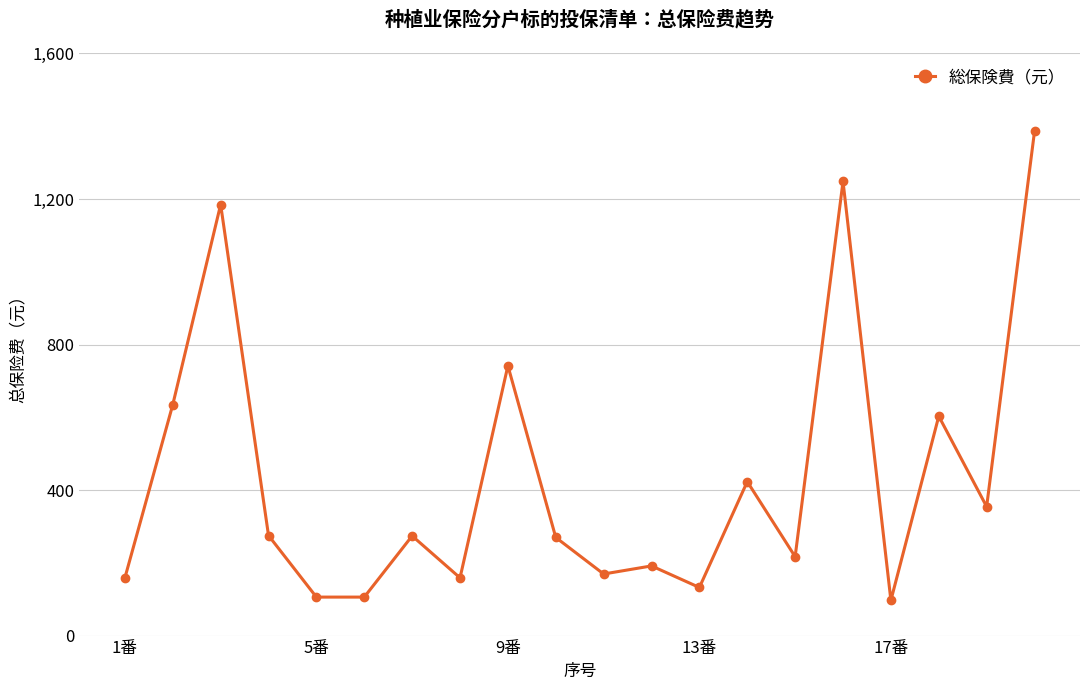

What is the value of the 16th point from the left?

1248.2